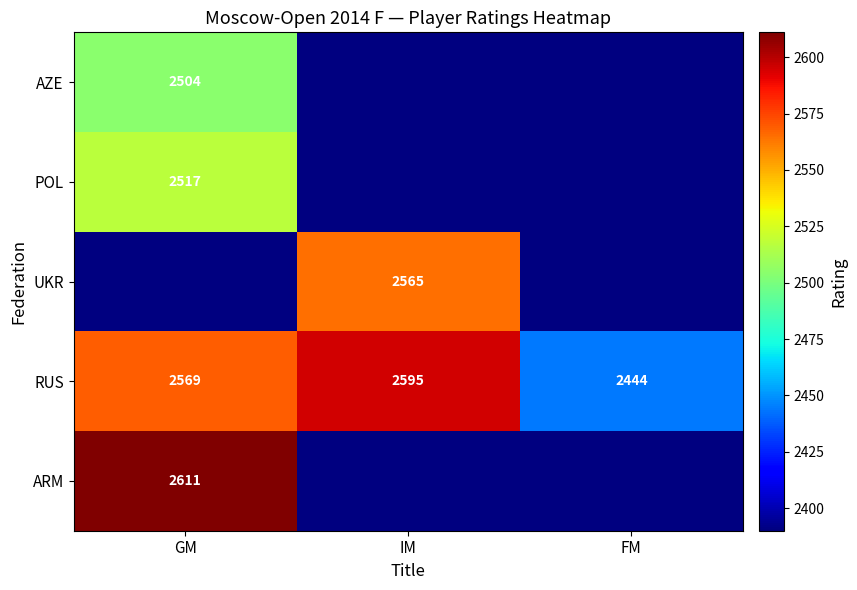

True or false: ARM has a value of 2611 at GM.

True